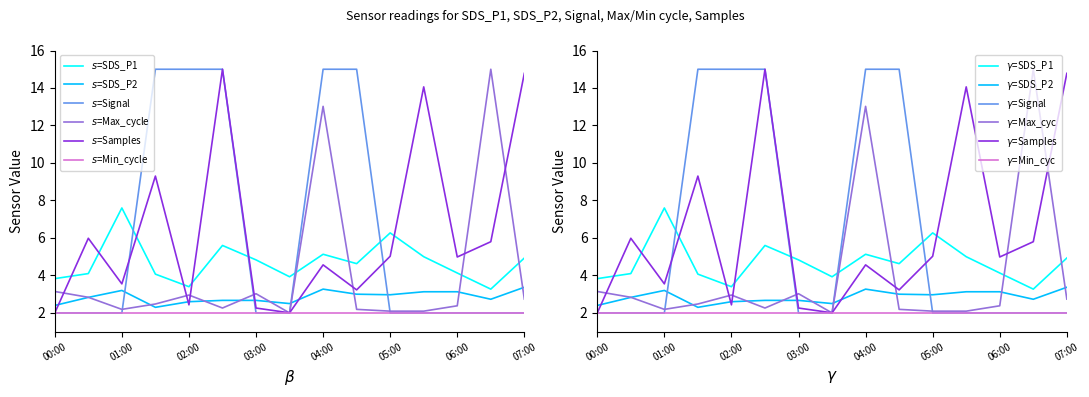

The Signal series shows 3.6 at 03:00. True or false?

False